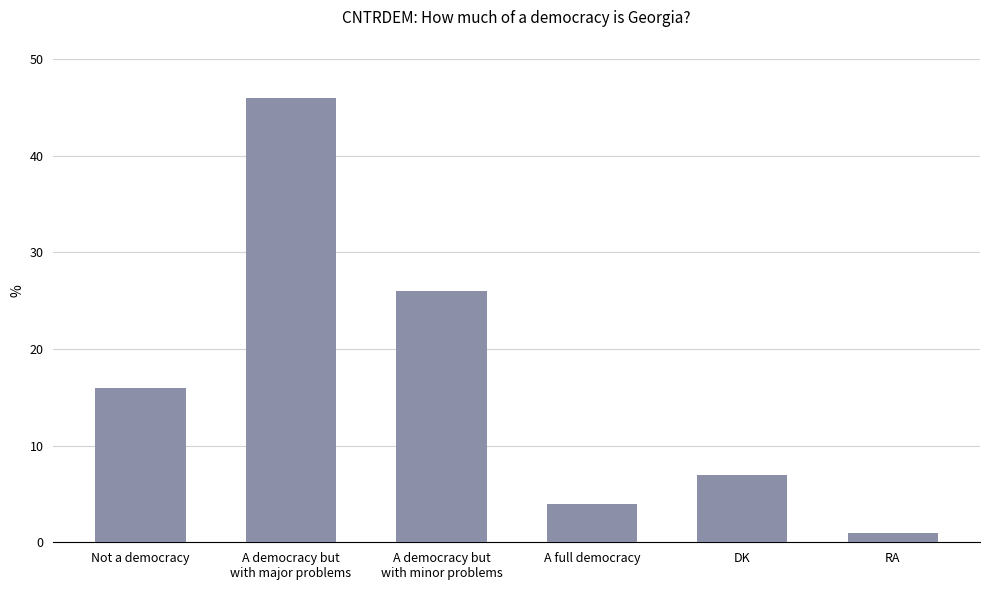

Count the number of data series in this chart.

1